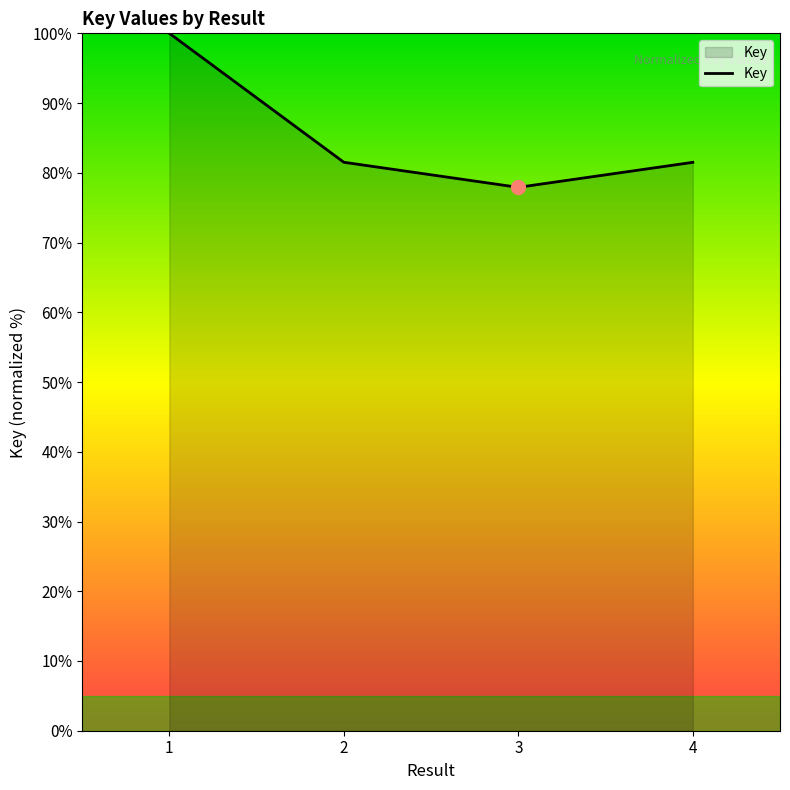

Approximately how many times larger is the value at 4 compared to 1?

0.8